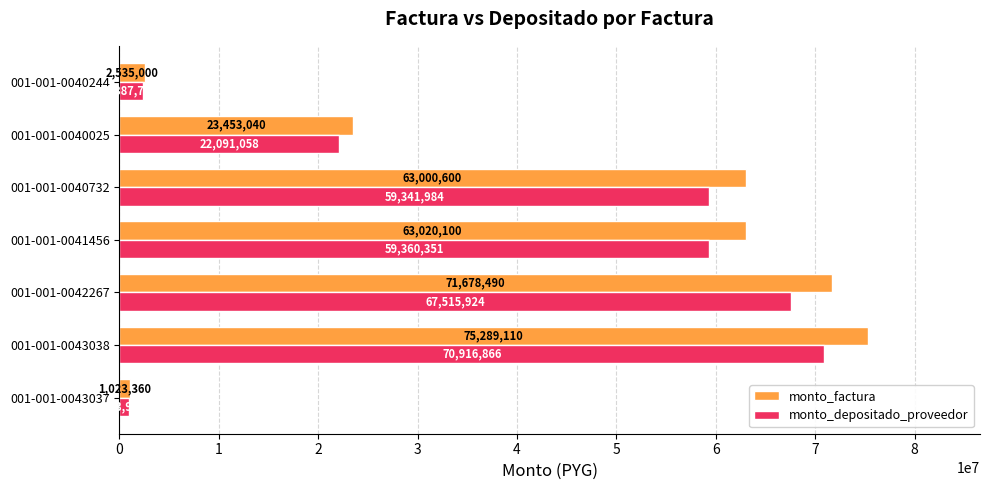

How many categories are shown in the chart?

7